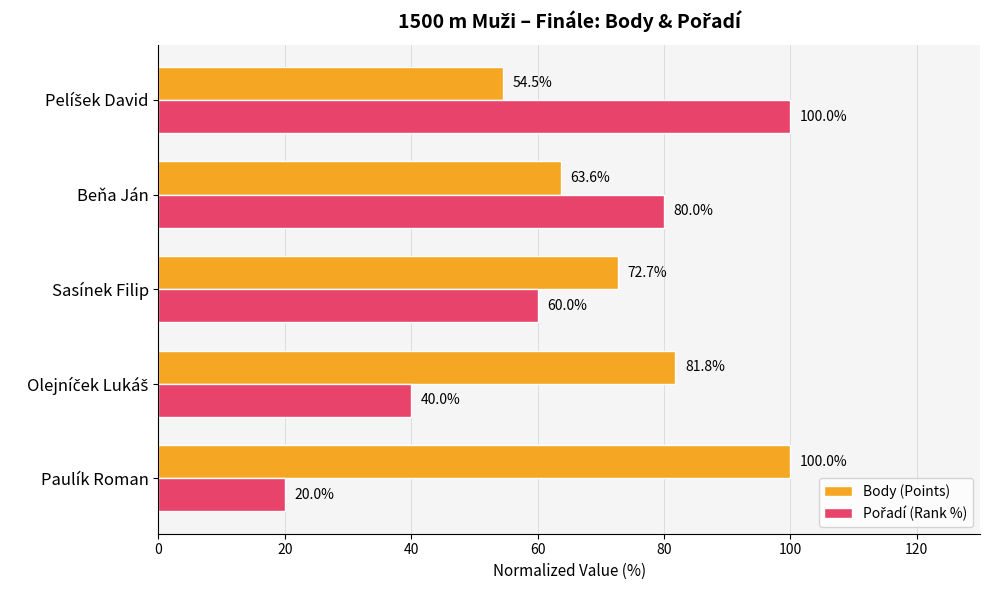

At how many categories does at least one series exceed 48?

5